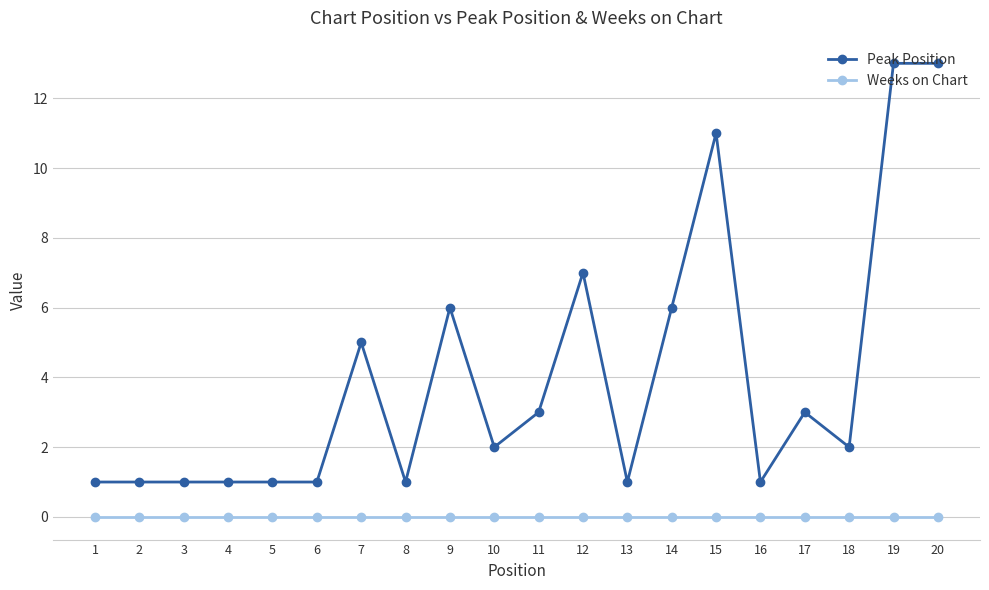

What is the sum of the Peak Position values at 11 and 9?

9